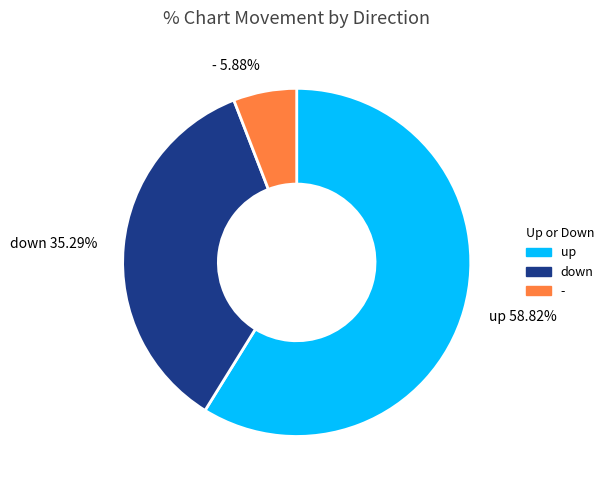

Is it true that up is 59% of the pie?

True